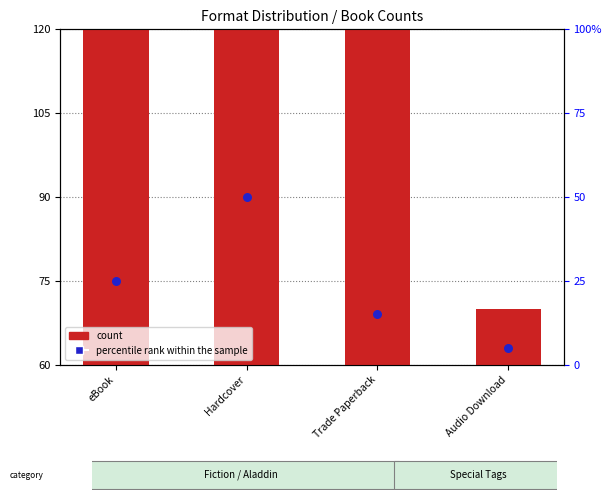

At how many categories does at least one series exceed 127?

2